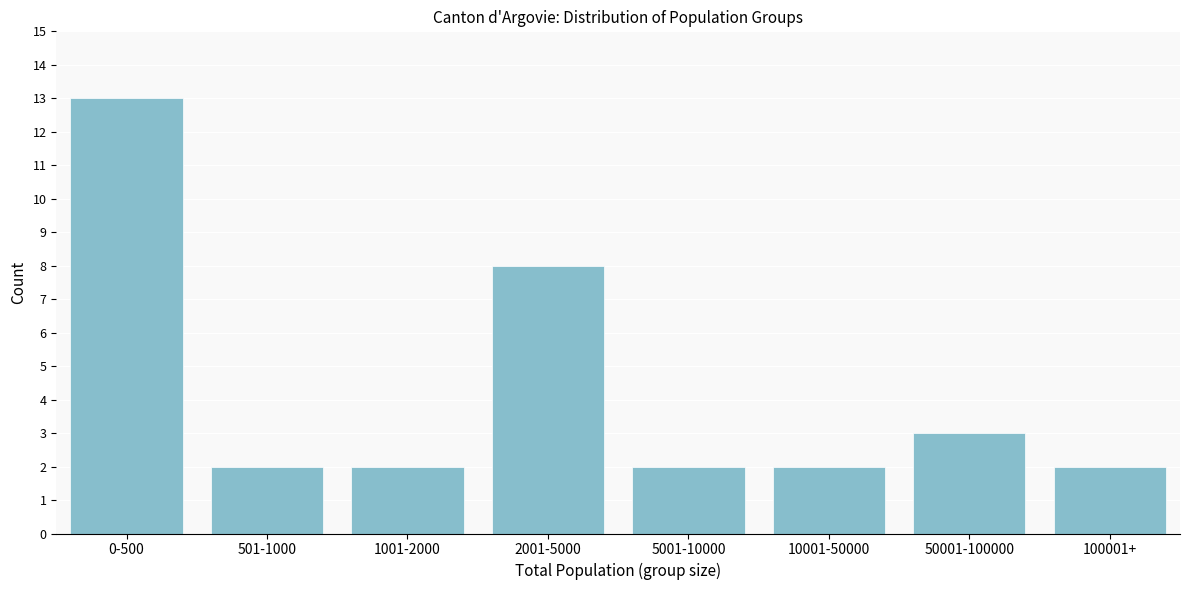

Reading left to right, what are all the values shown in this chart?

0-500=13	501-1000=2	1001-2000=2	2001-5000=8	5001-10000=2	10001-50000=2	50001-100000=3	100001+=2